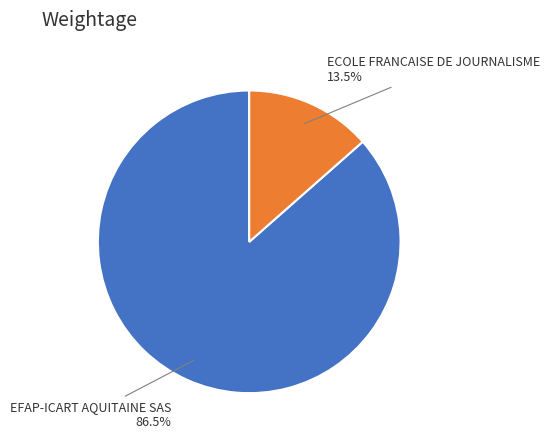

Do EFAP-ICART AQUITAINE SAS and ECOLE FRANCAISE DE JOURNALISME together represent more than half of the pie?

Yes